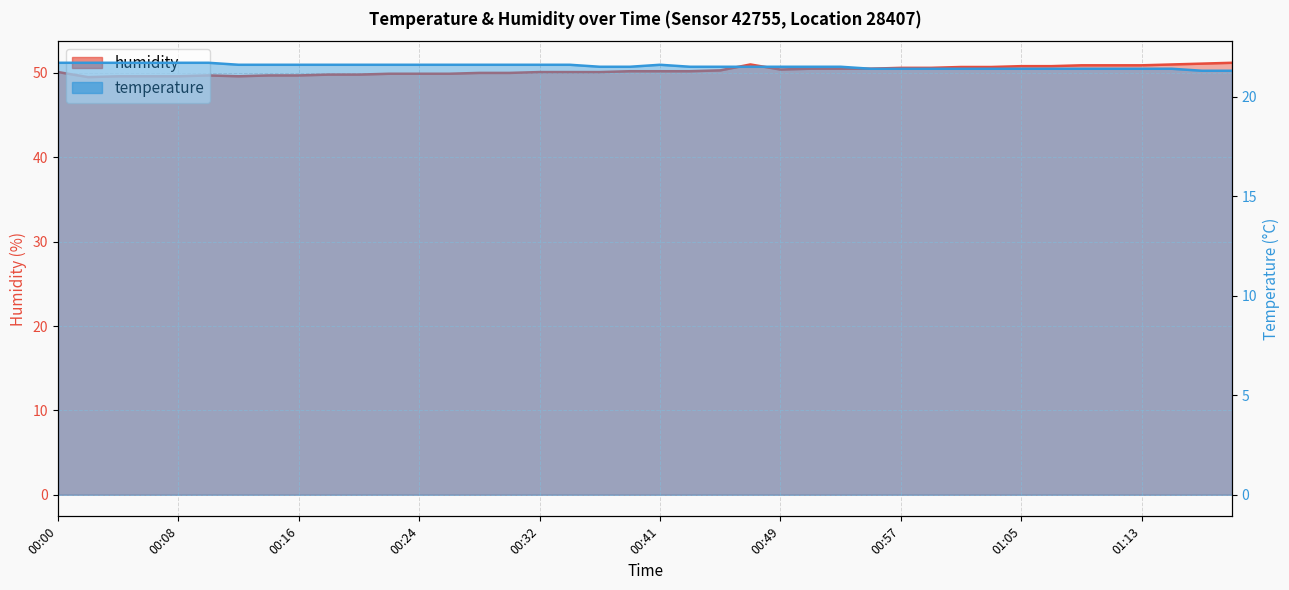

Which category has the lowest value across all series?

01:20